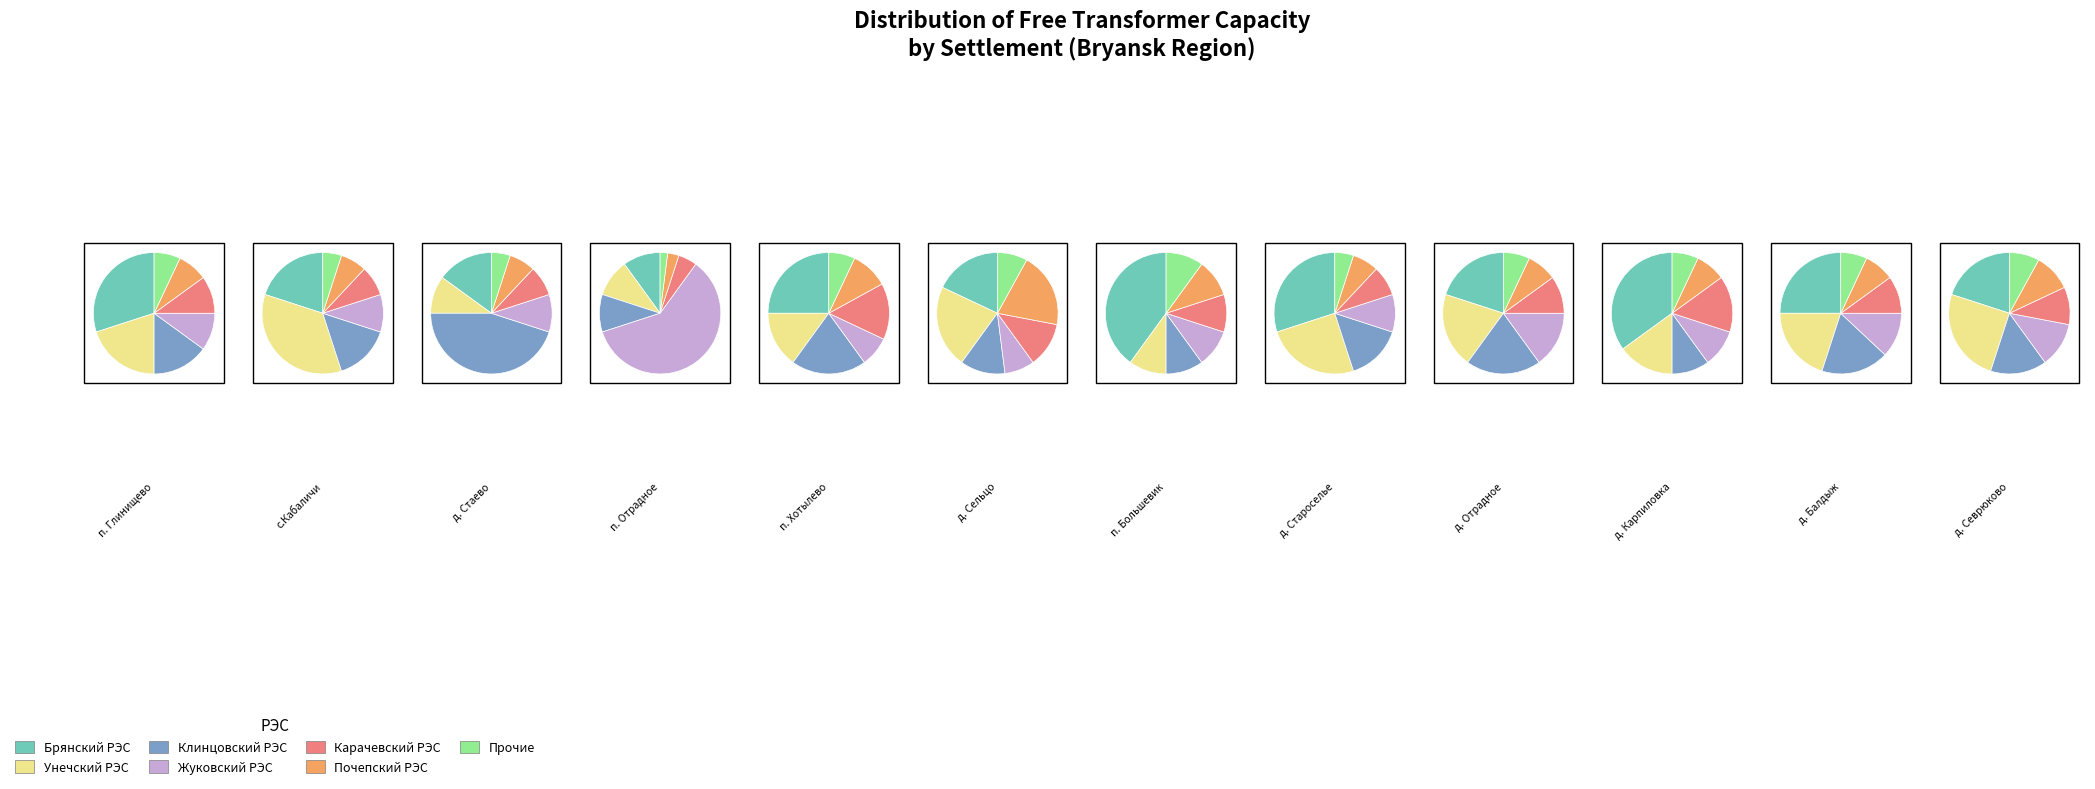

Which category has the smallest portion of the pie?

п. Отрадное